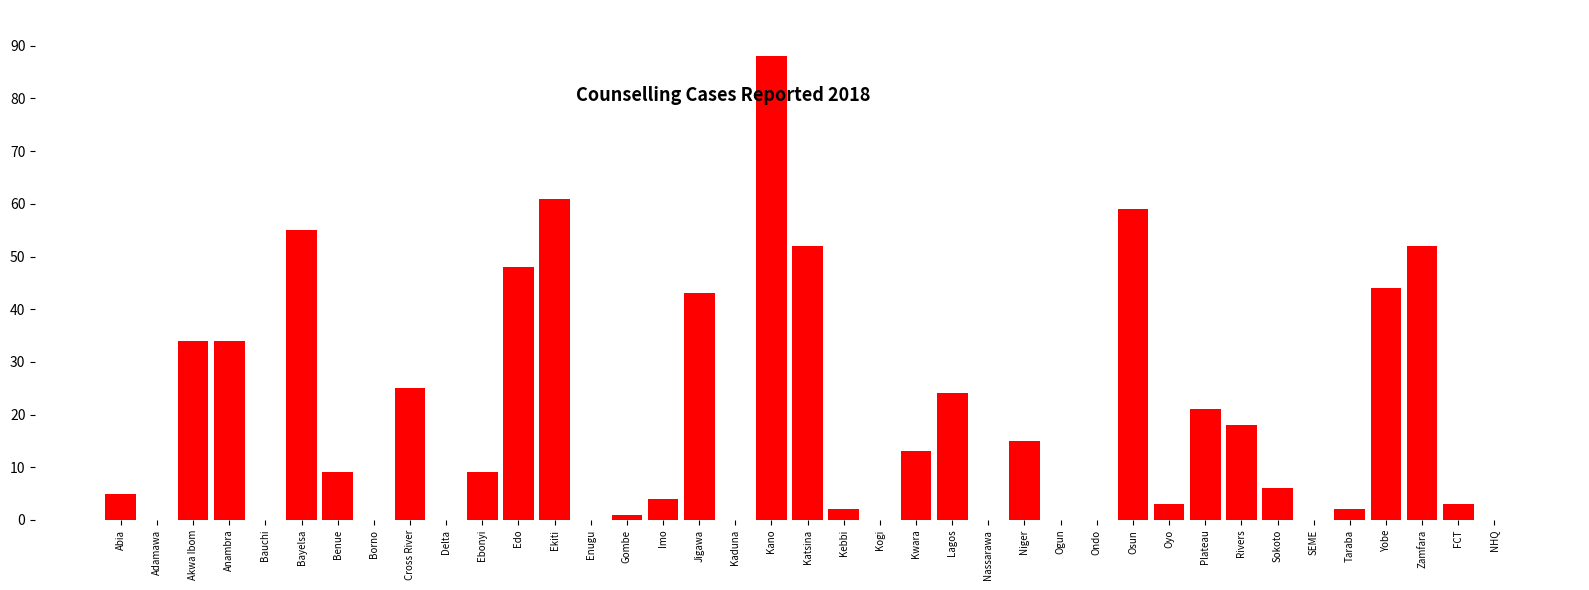

What is the sum of the values at Abia and Rivers?

23